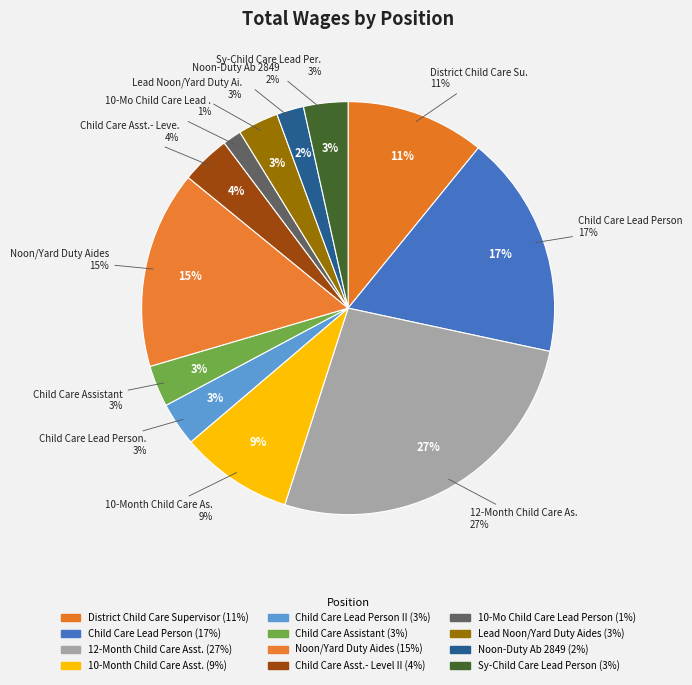

Which slice is the smallest?

10-Mo Child Care Lead Person